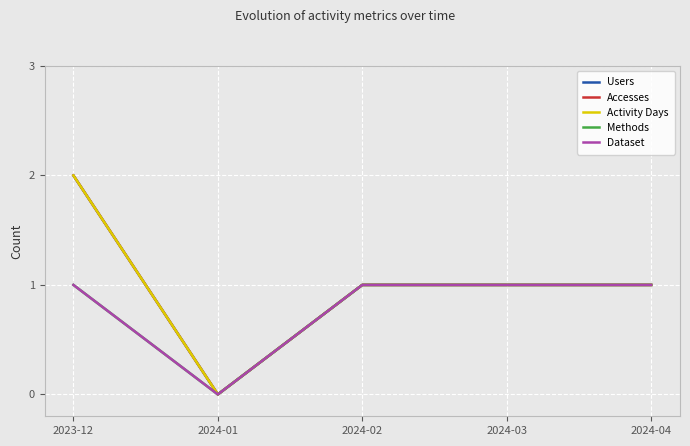

How many data points in Accesses are above 1?

1